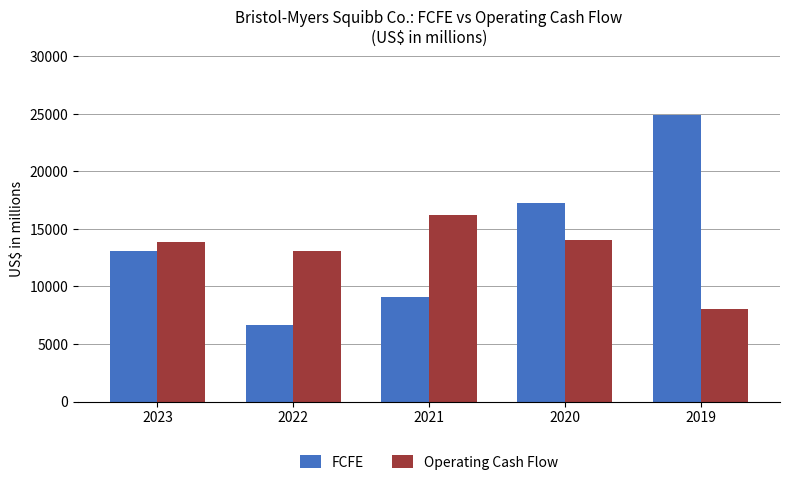

What is the difference between the highest and lowest values at 2019?

16817